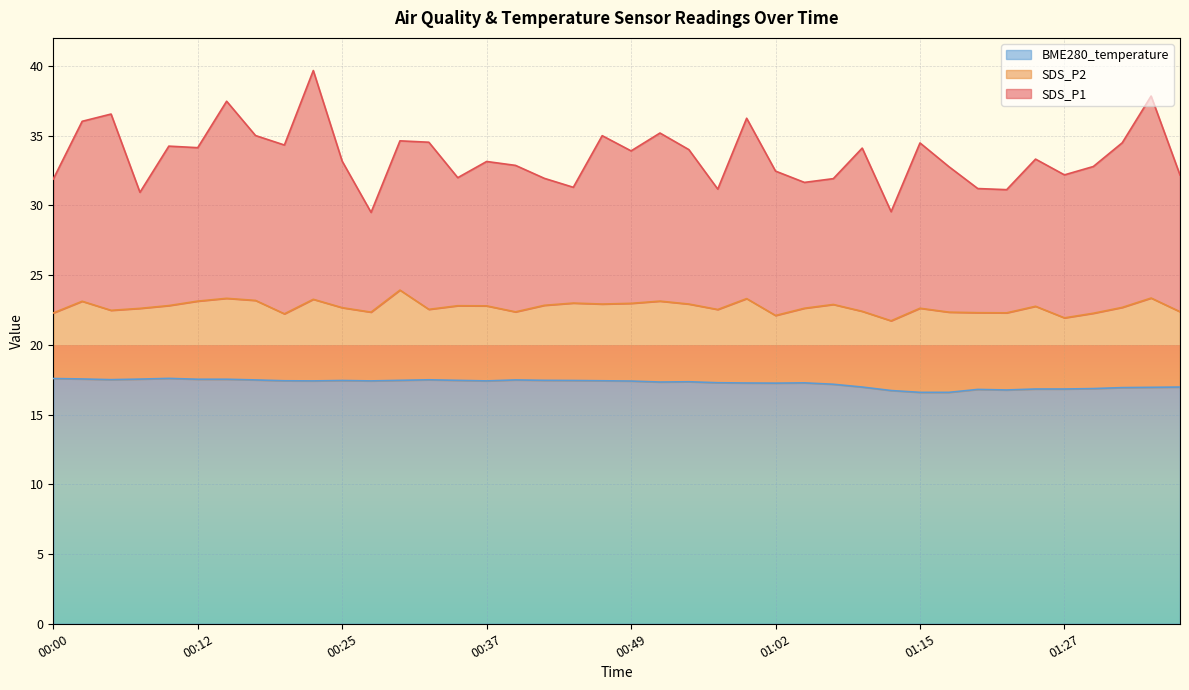

What is the highest value of the BME280_temperature series?

17.6